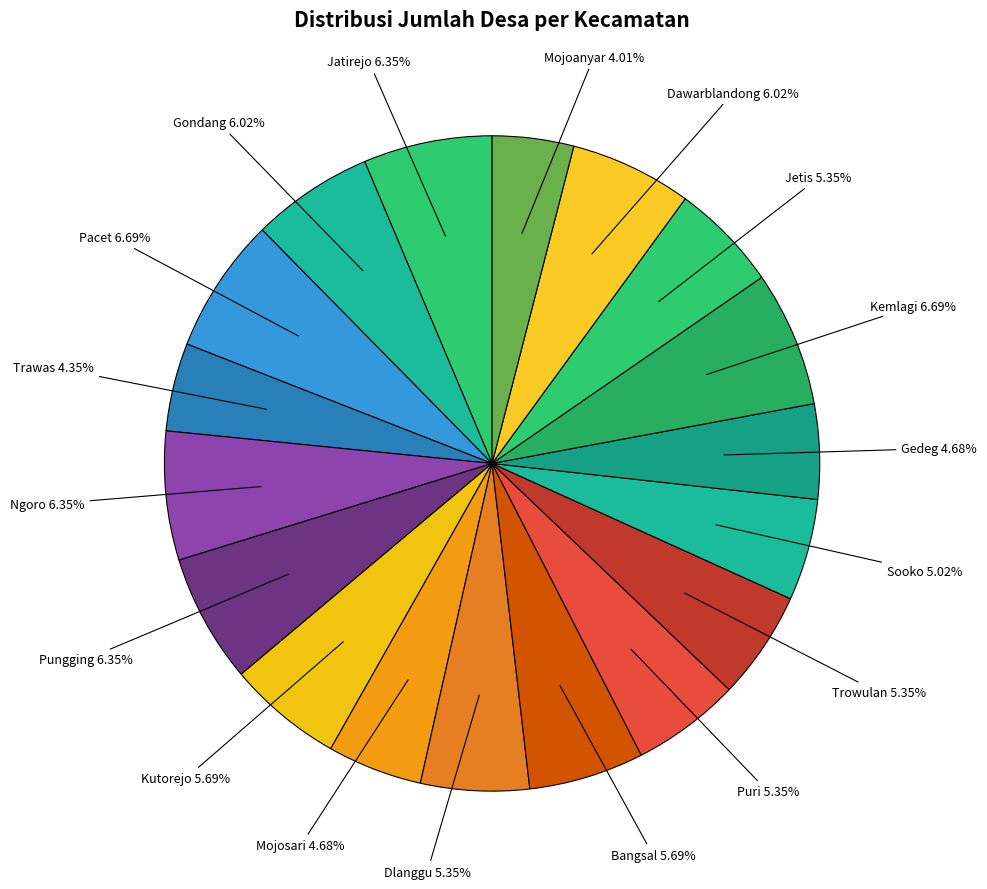

Is the sum of Kemlagi and Dawarblandong greater than half?

No